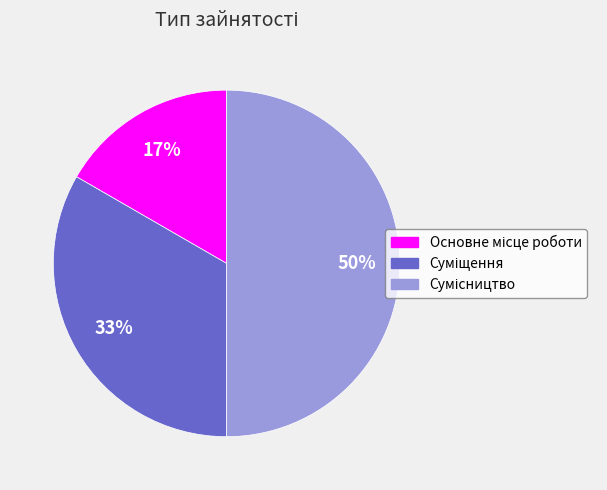

To the nearest percent, what is the average slice percentage?

33%